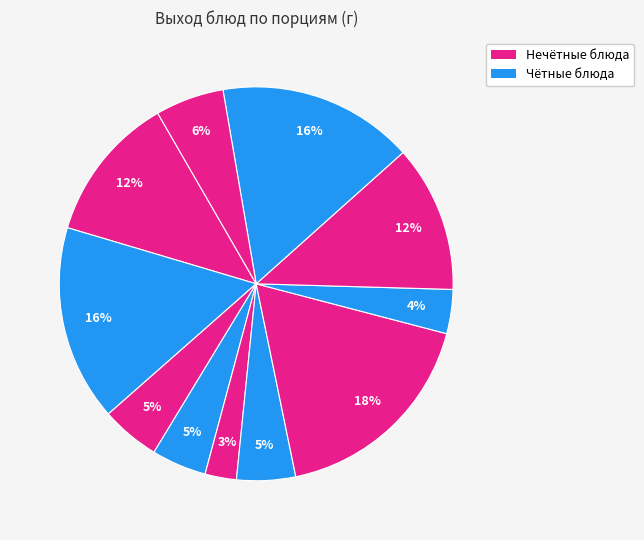

How many segments does this pie chart have?

11